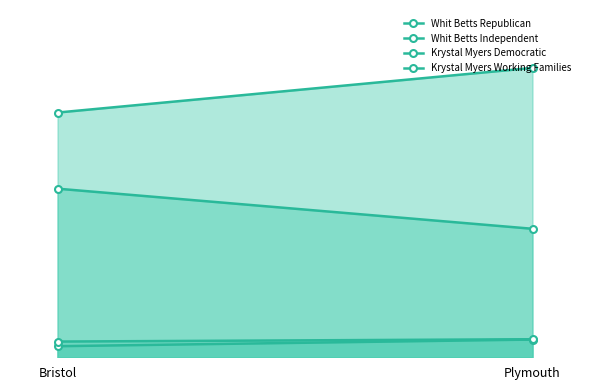

Which series has the largest range (max minus min)?

Whit Betts Republican